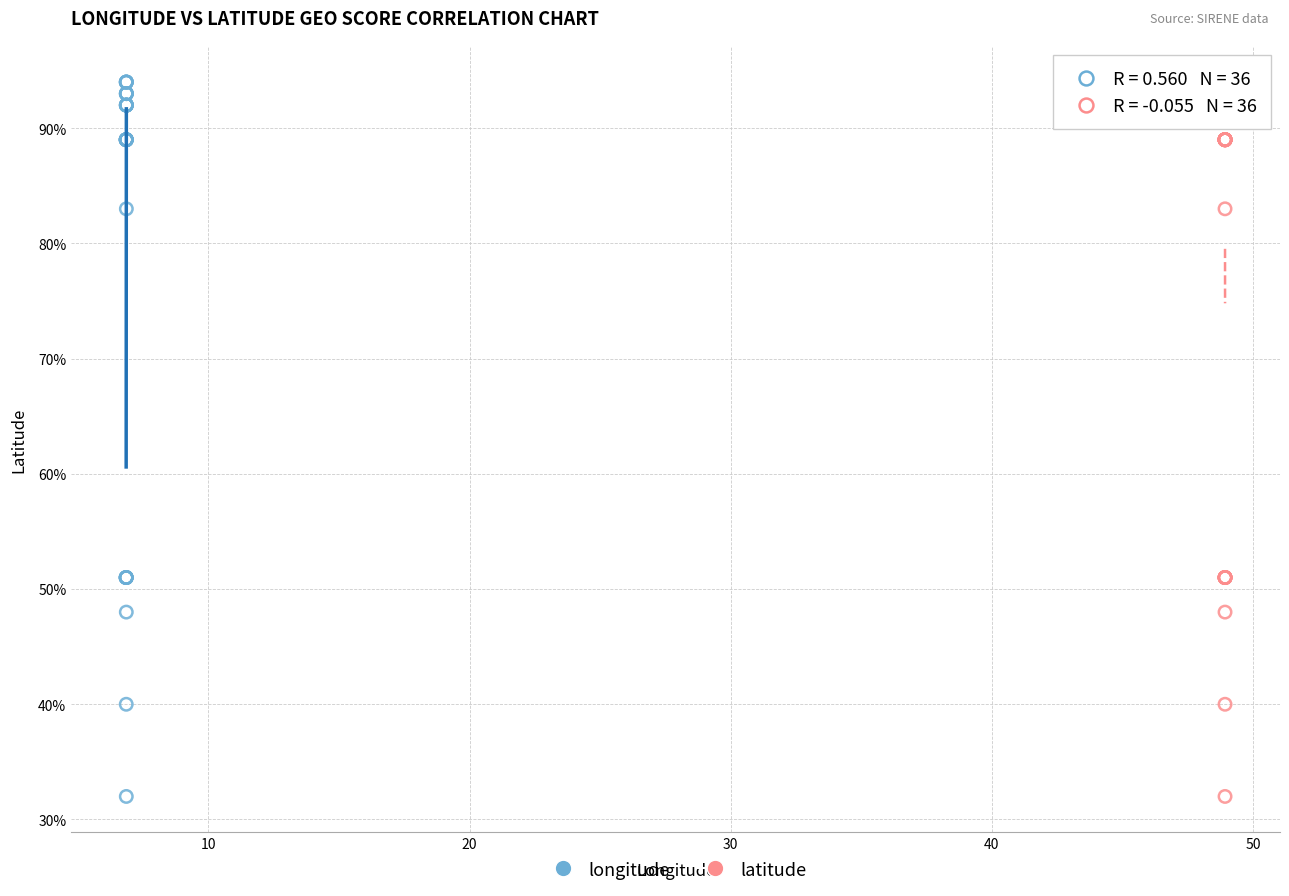

What are all the series names shown in the legend?

longitude, latitude